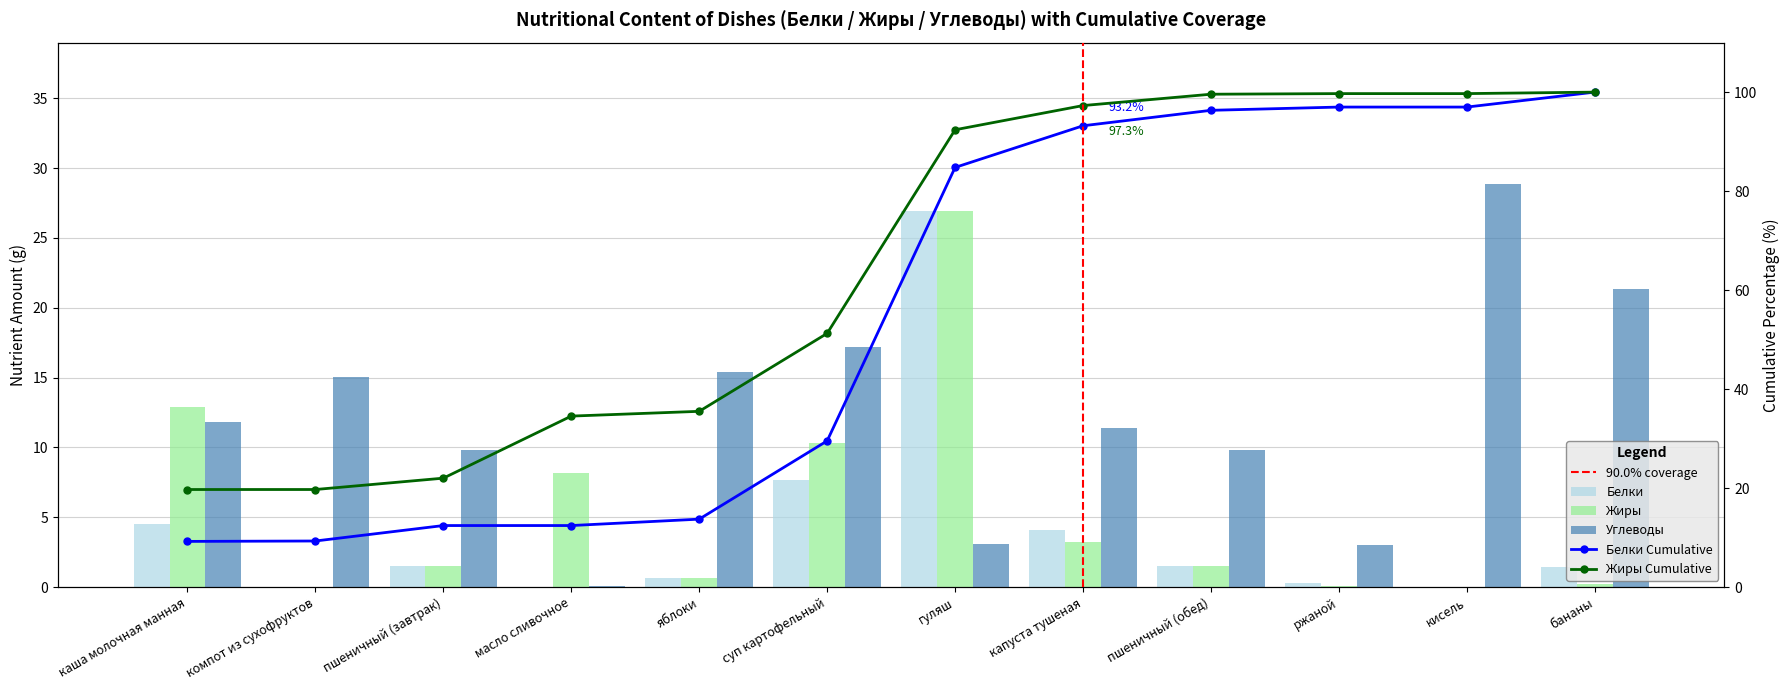

What is the difference between the maximum and second lowest values in the Углеводы series?

25.9